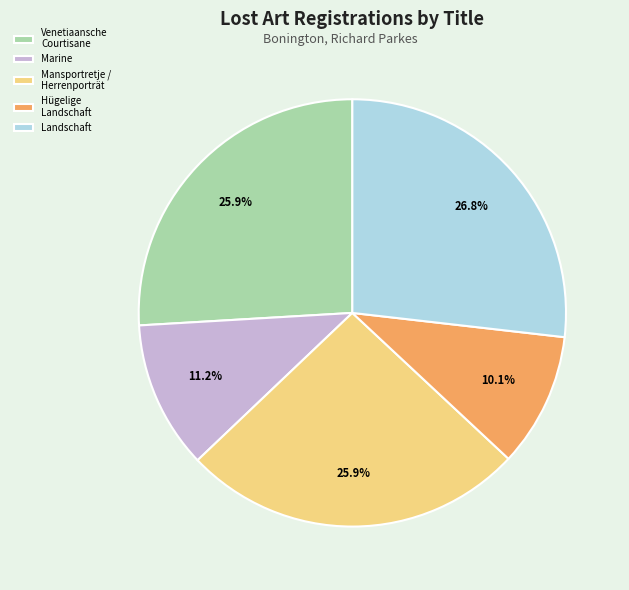

Is it true that Mansportretje / Herrenporträt is 26% of the pie?

True